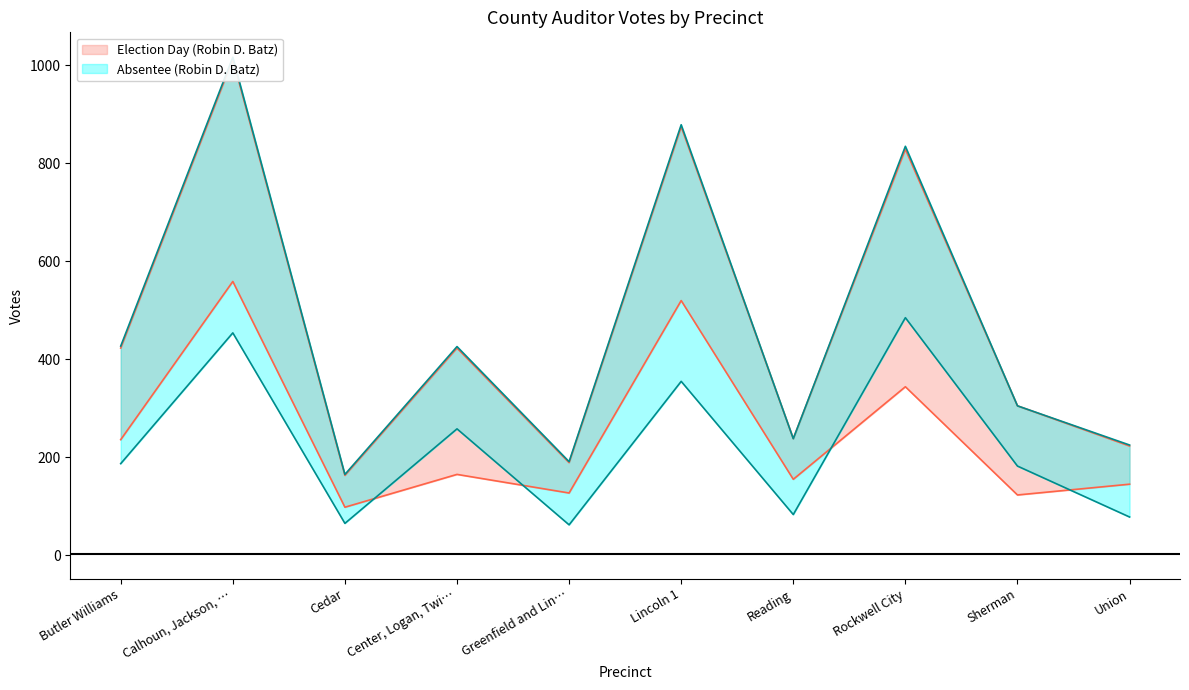

What is the difference between the second highest and second lowest values in the Absentee (Robin D. Batz) series?

389